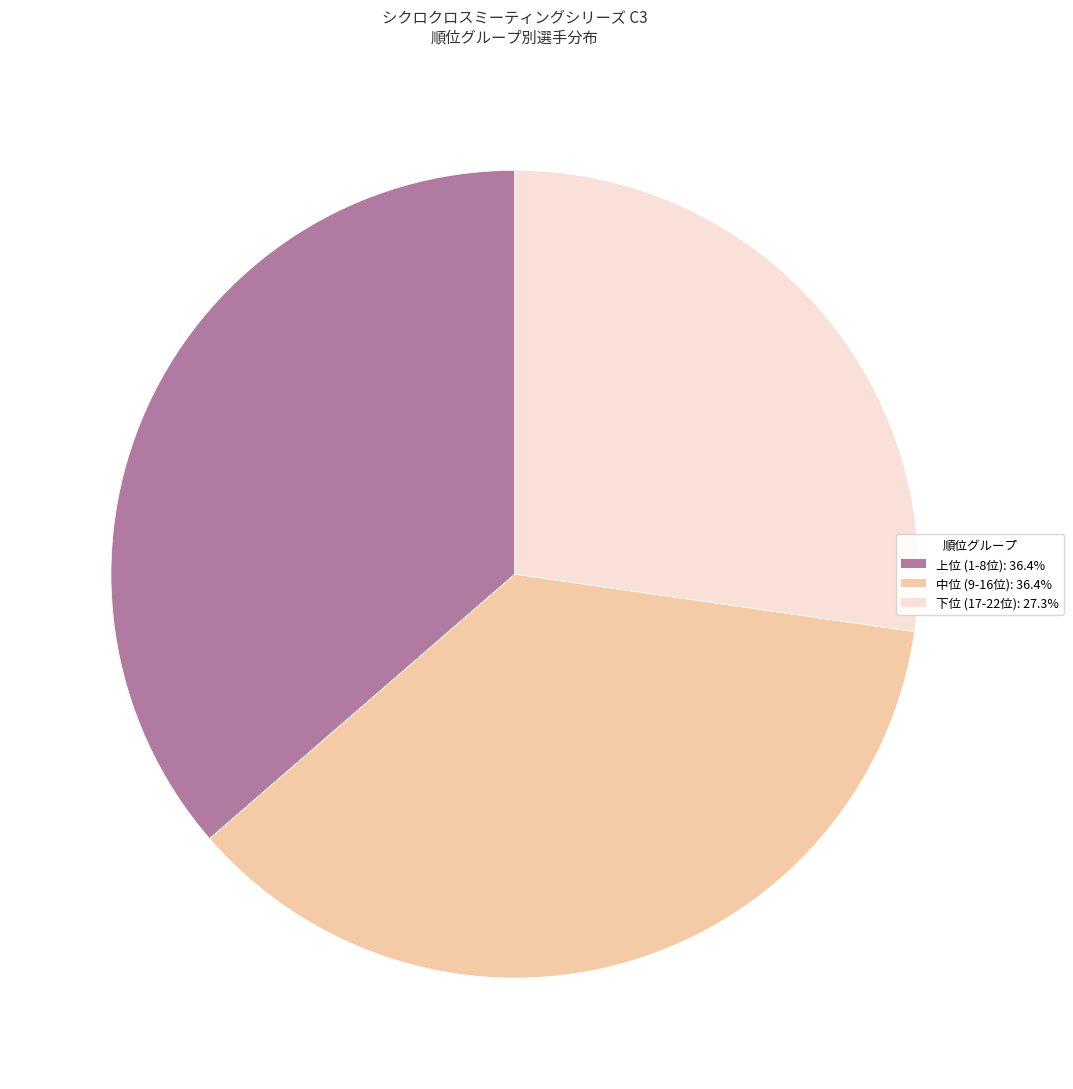

Is there a majority slice in this chart?

No